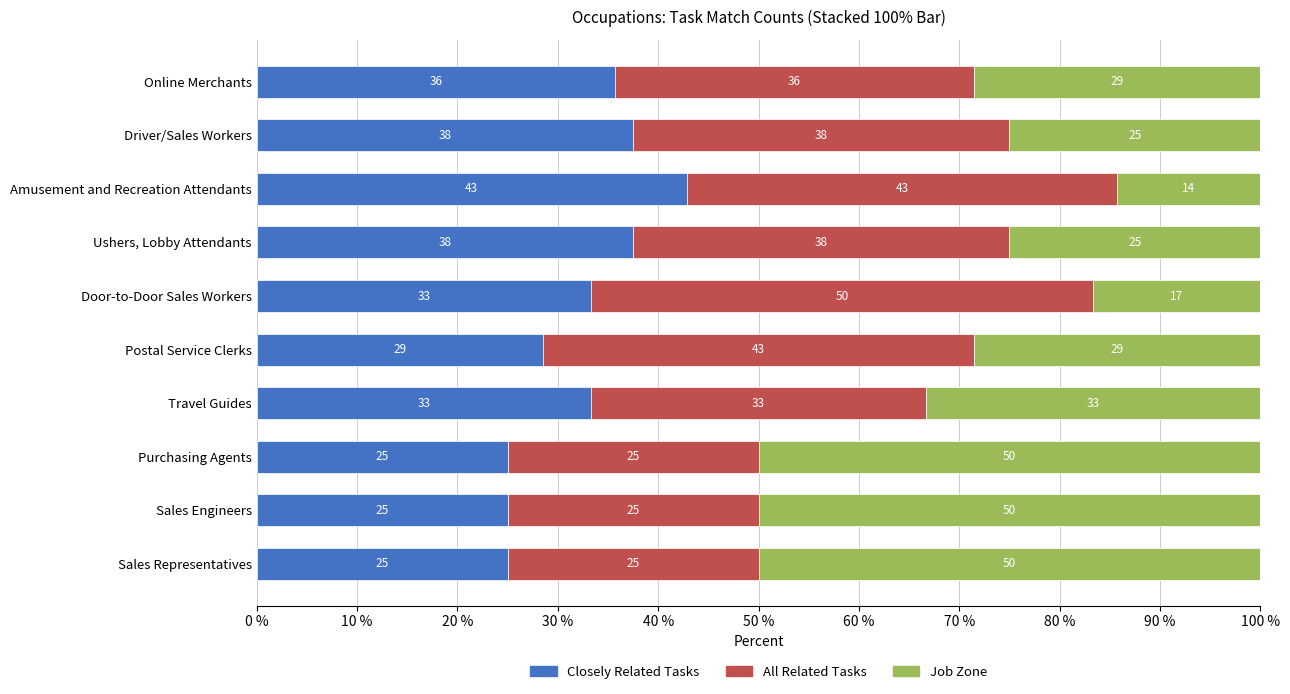

What is the total value across all series at Sales Representatives?

100.0